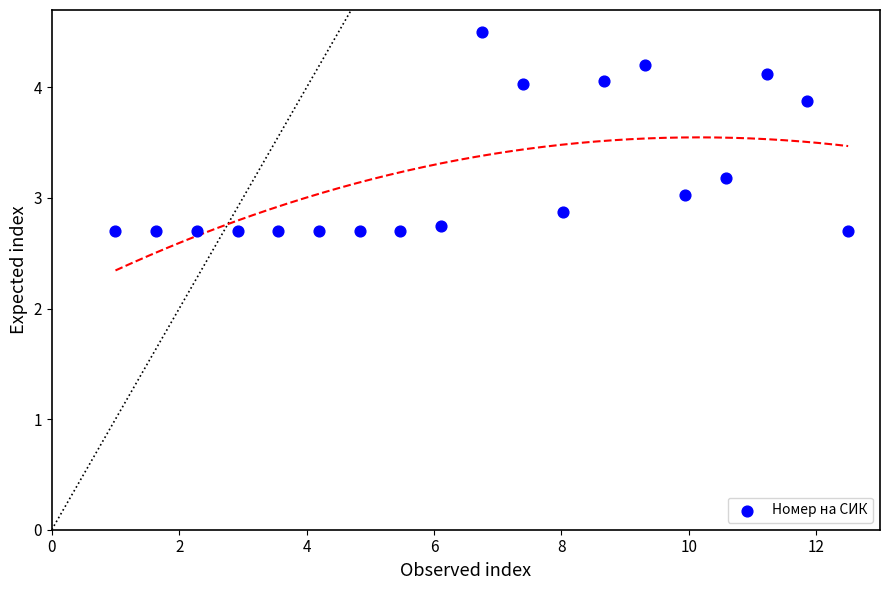

What is the range of Y values (max minus min)?

1.8